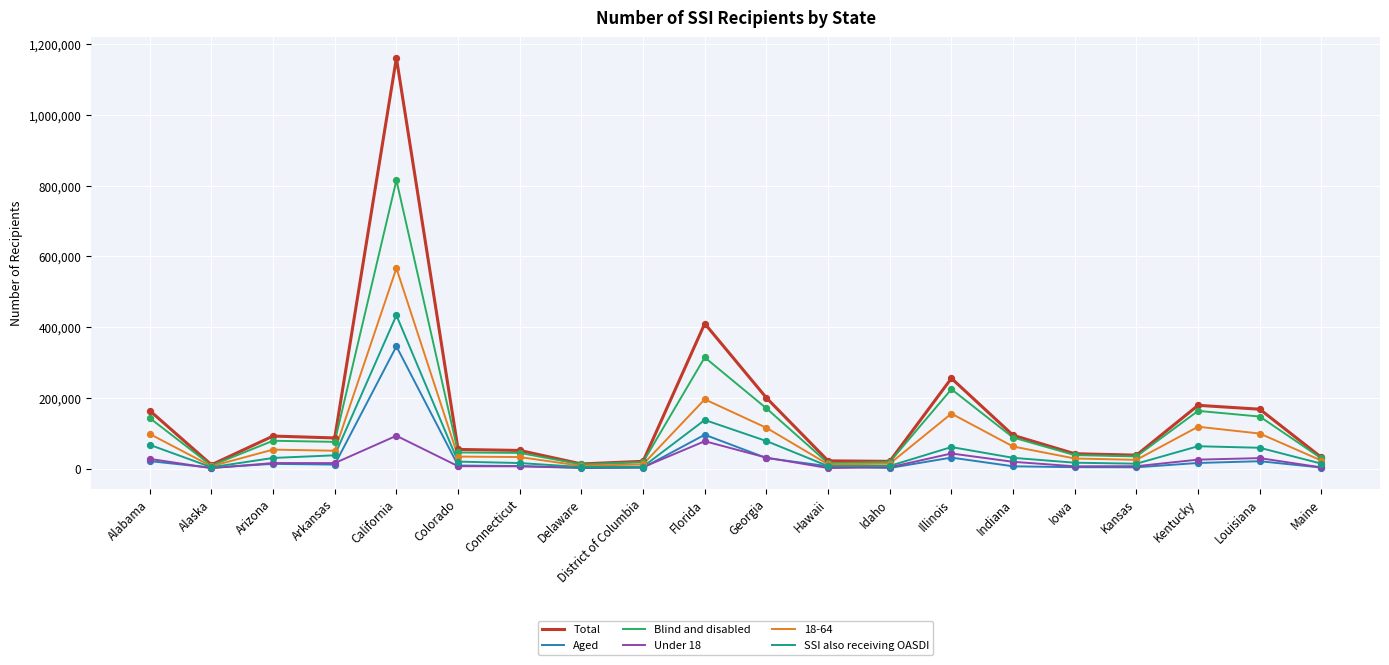

At how many categories does at least one series exceed 135287?

7